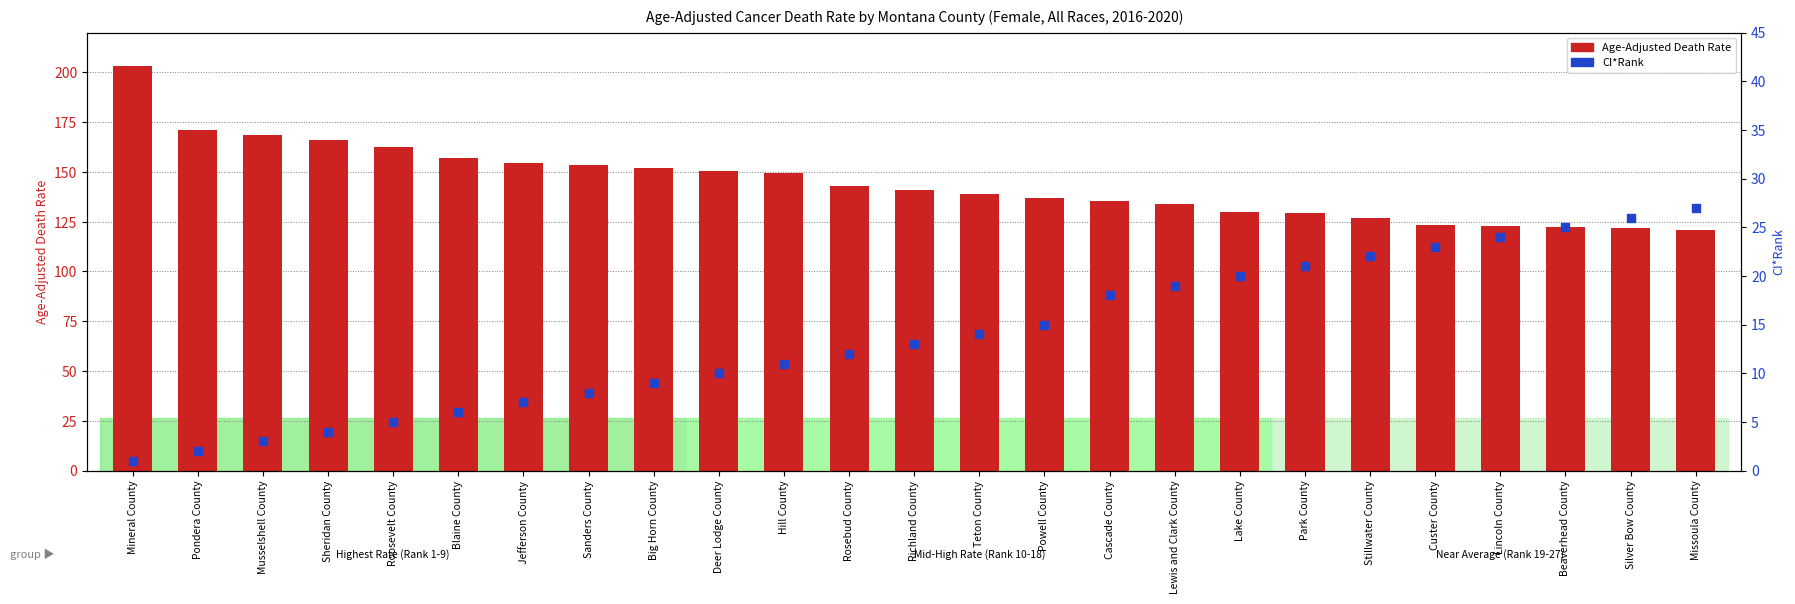

At how many categories does at least one series exceed 82?

25